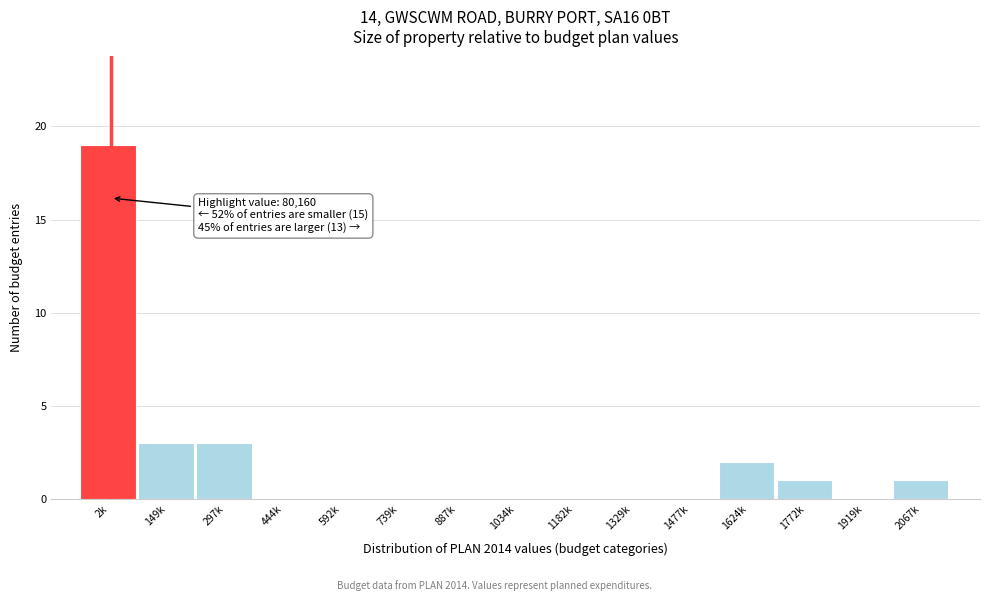

Reading left to right, extract all data points from this chart.

2k=19	149k=3	297k=3	444k=0	592k=0	739k=0	887k=0	1034k=0	1182k=0	1329k=0	1477k=0	1624k=2	1772k=1	1919k=0	2067k=1